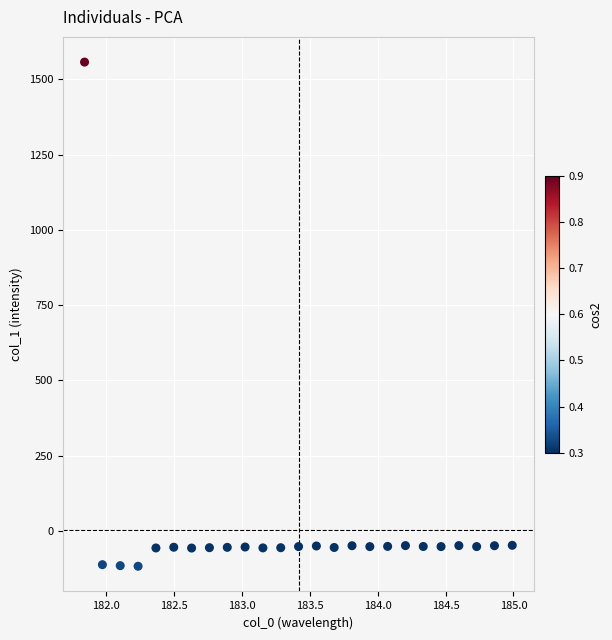

What is the range of X values (max minus min)?

3.1